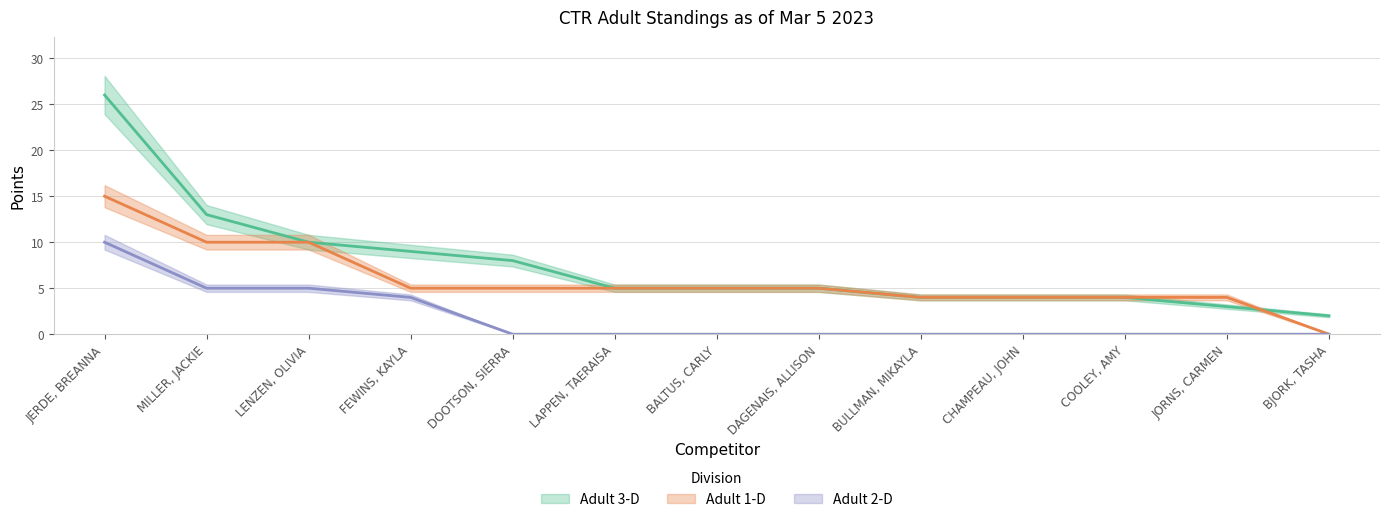

How many times do Adult 1-D and Adult 3-D cross each other?

1